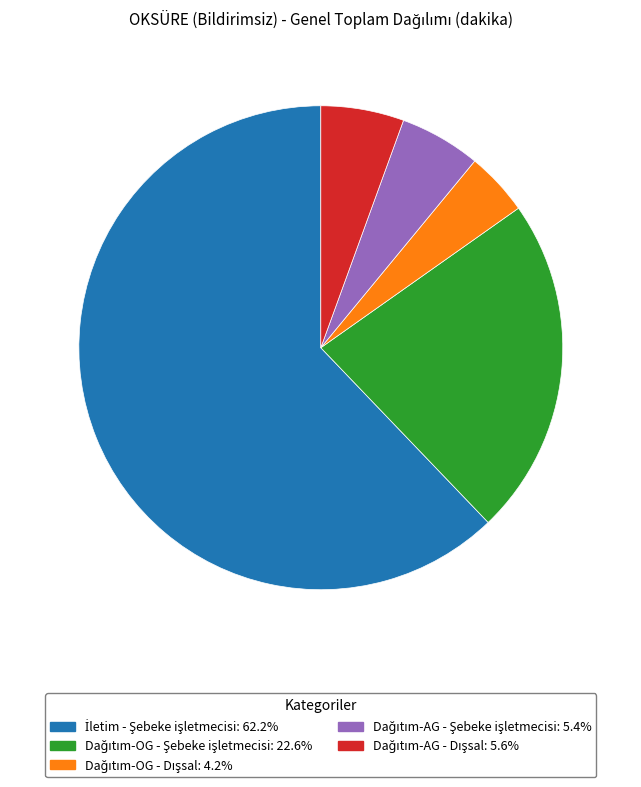

Is there a majority slice in this chart?

Yes